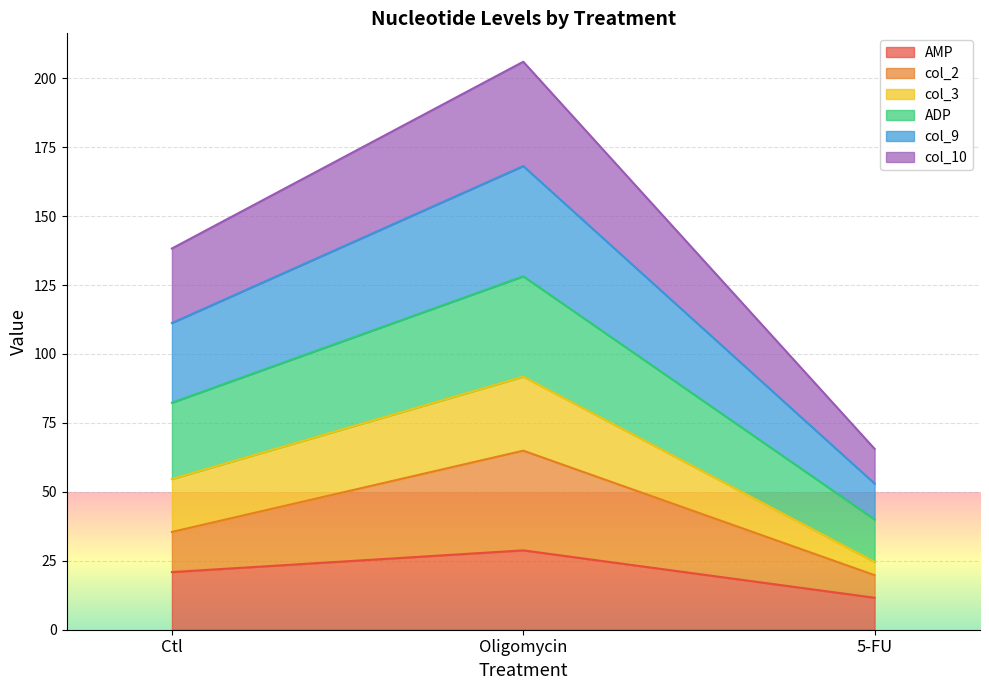

What value does the AMP series have at Oligomycin?

28.8